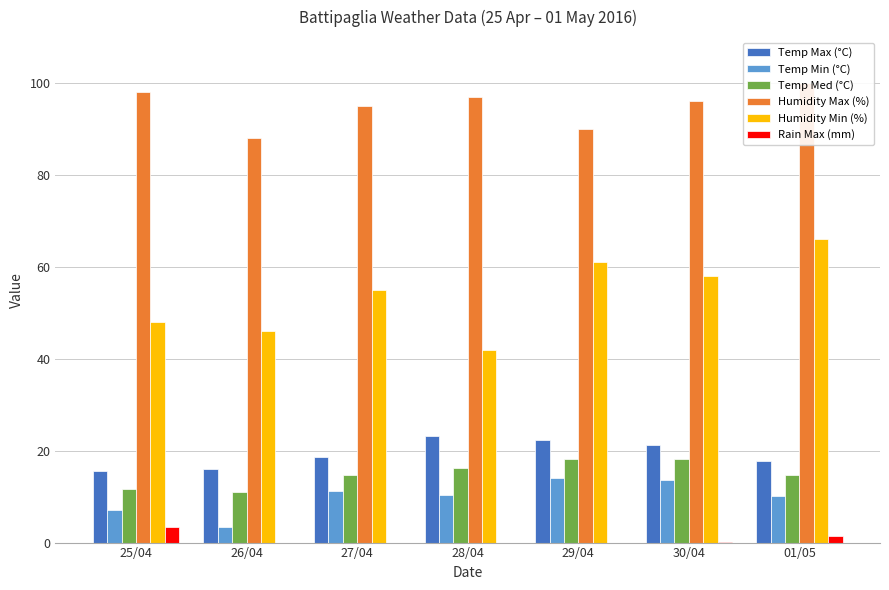

What is the difference between the highest and lowest values at 29/04?

90.0